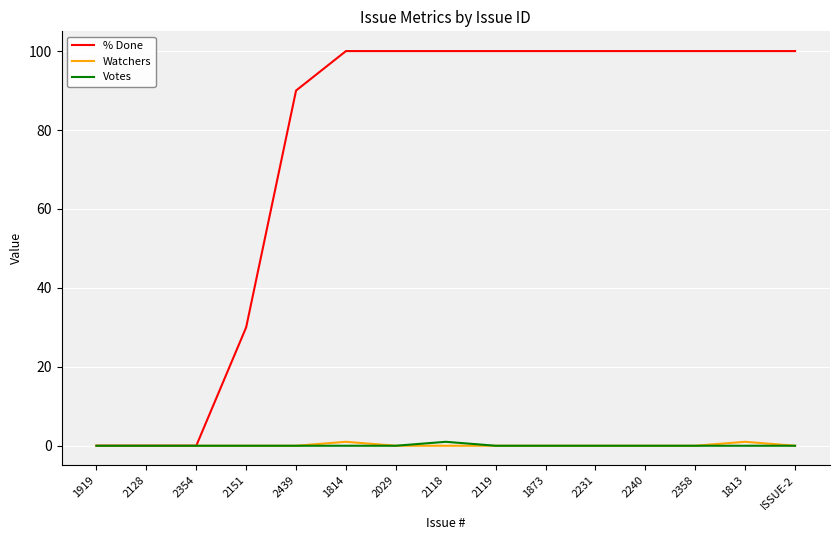

What is the spread (max minus min) of values at ISSUE-2?

100